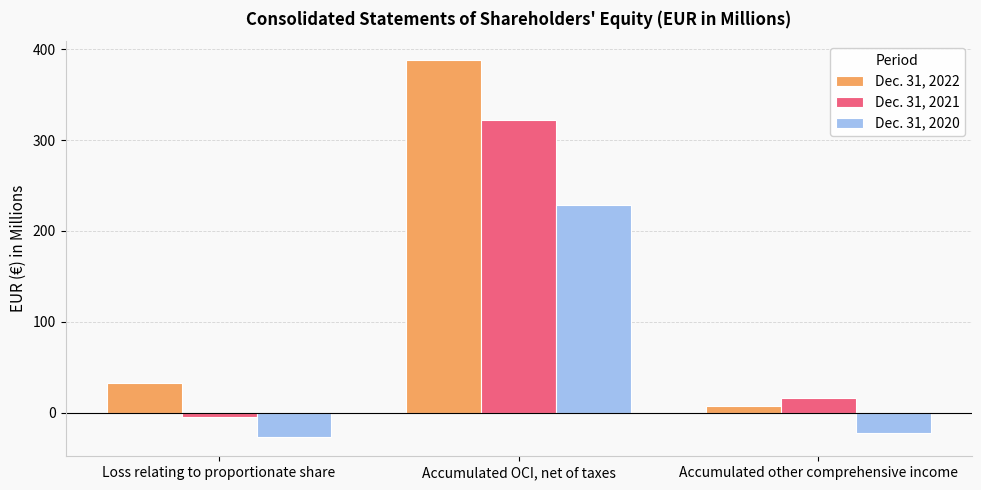

Which series has the largest range (max minus min)?

Dec. 31, 2022